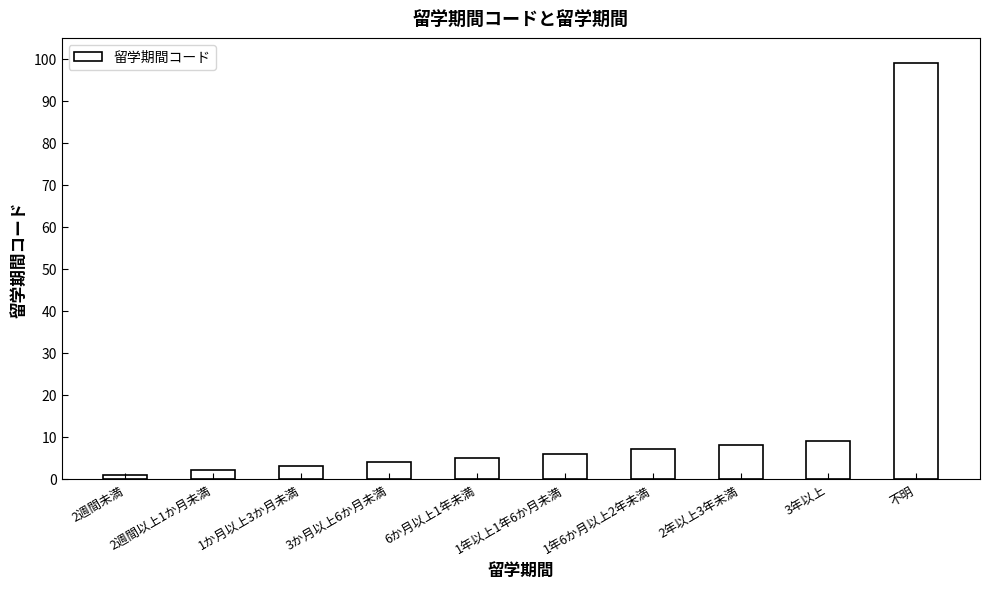

What is the change in value from 2週間未満 to 6か月以上1年未満?

+4